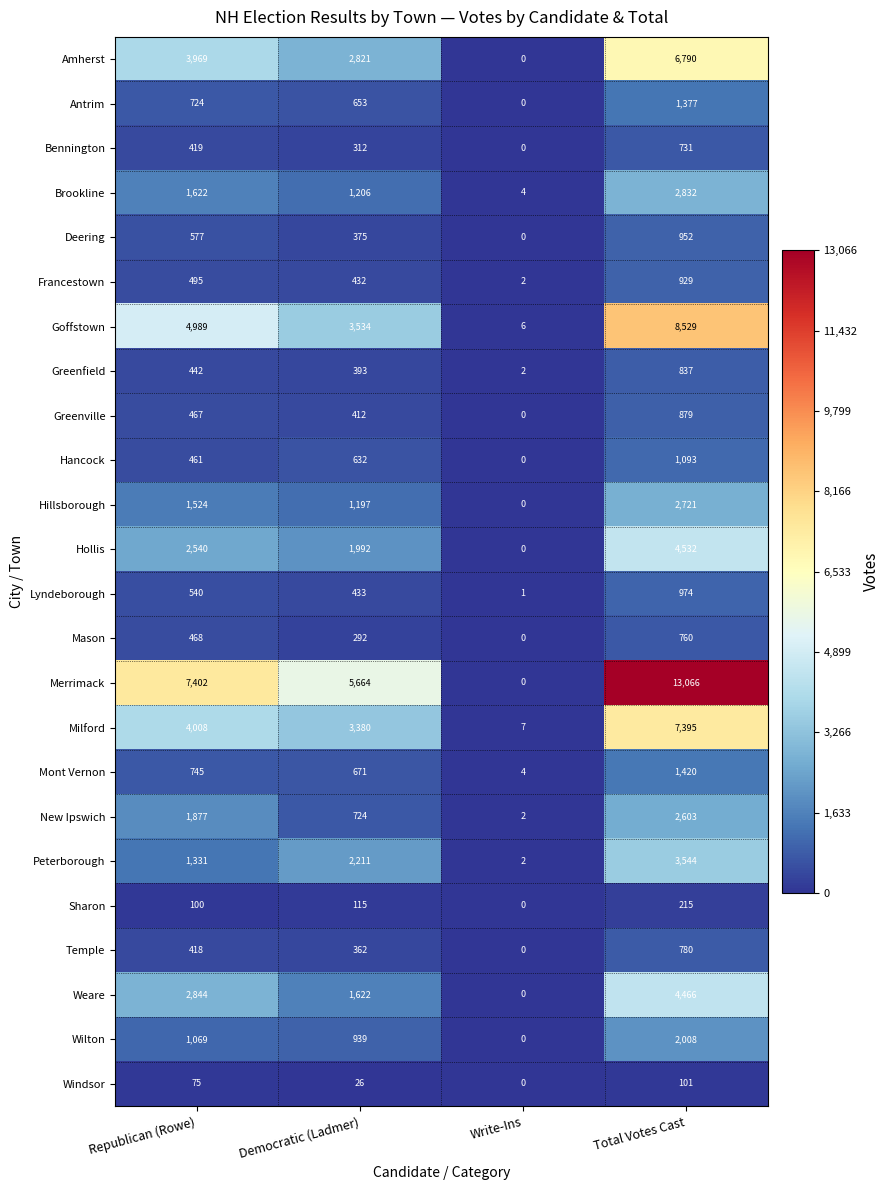

What is the sum of the Amherst values at Democratic (Ladmer) and Total Votes Cast?

9611